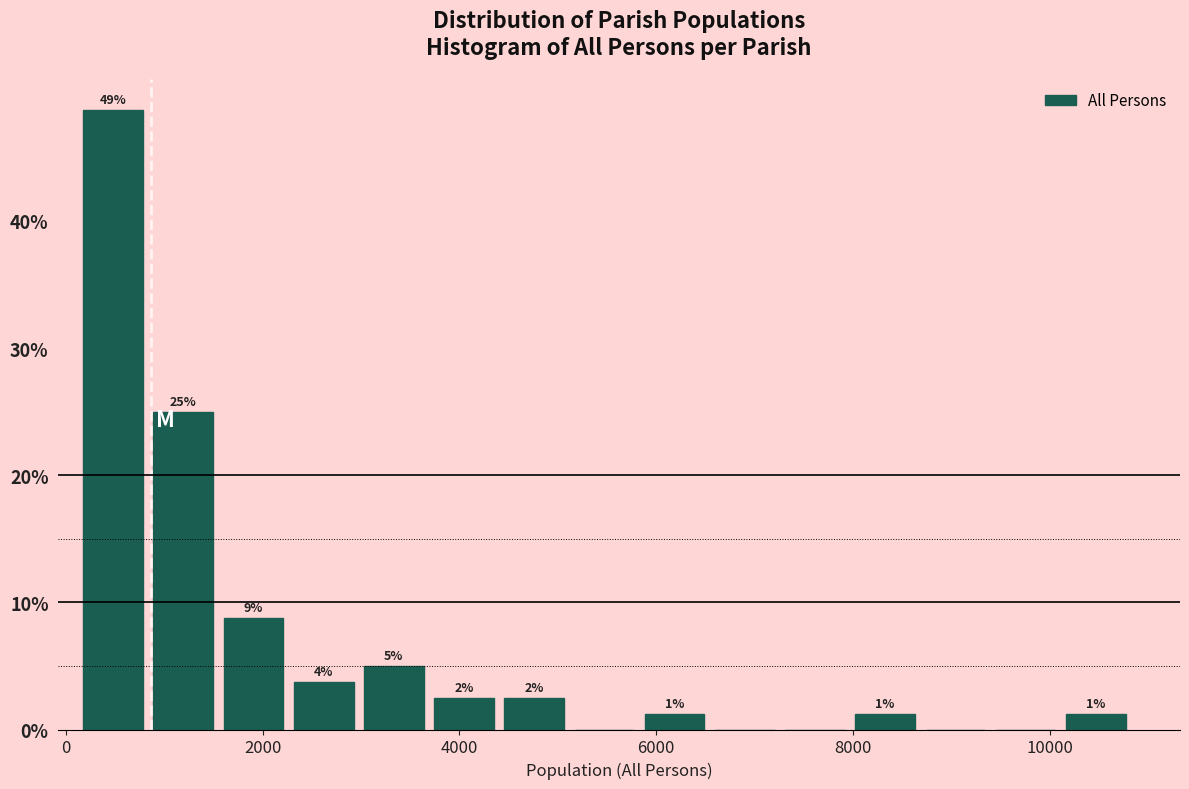

Around what value on the x-axis is the tallest bar? Give the approximate position of its centre, as read against the axis.

400